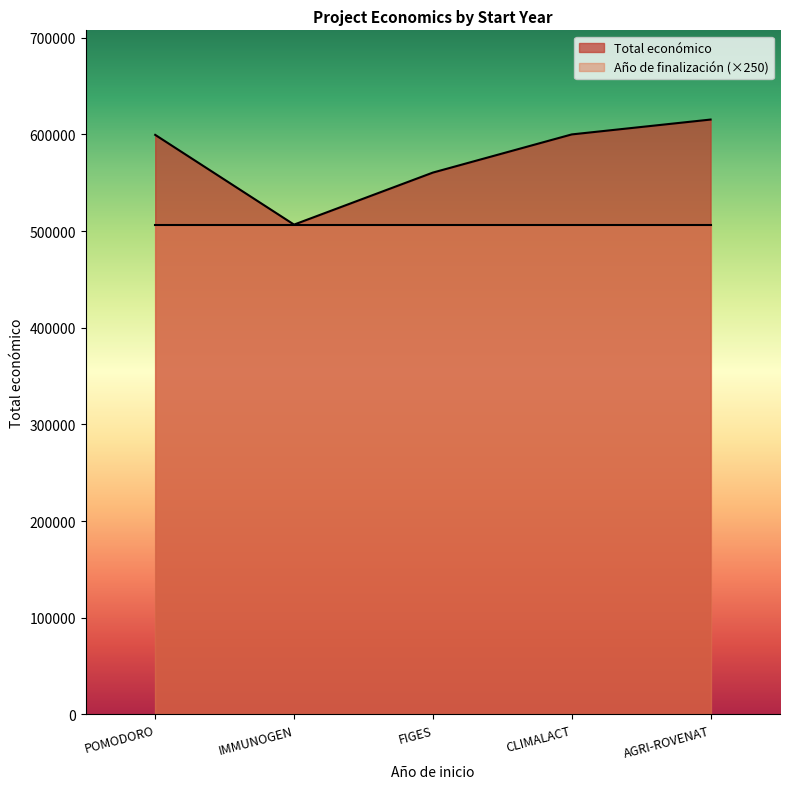

The value at IMMUNOGEN is 506703. True or false?

True